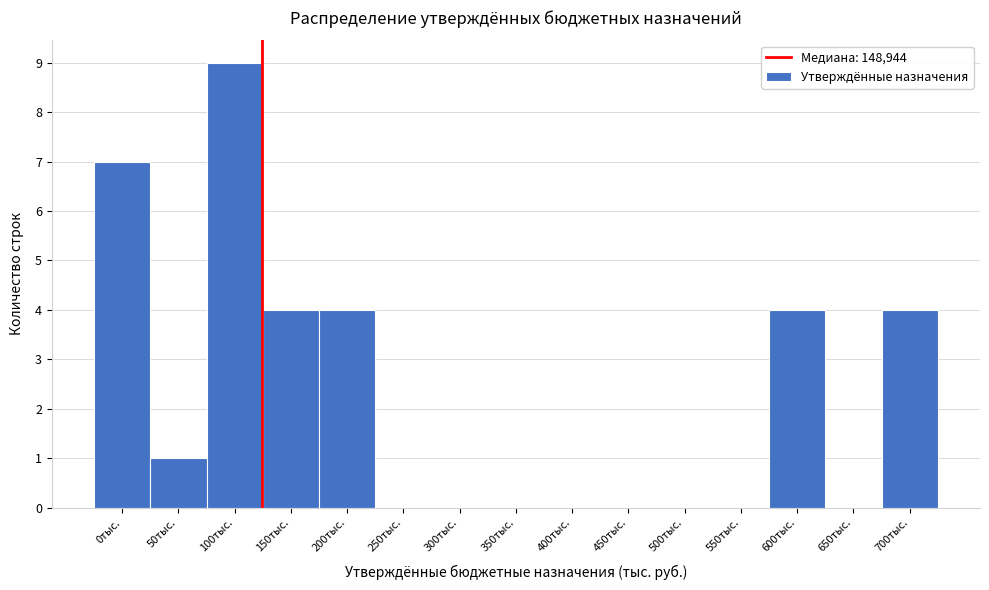

Reading left to right, transcribe all the data shown in this chart.

0тыс.=7	50тыс.=1	100тыс.=9	150тыс.=4	200тыс.=4	250тыс.=0	300тыс.=0	350тыс.=0	400тыс.=0	450тыс.=0	500тыс.=0	550тыс.=0	600тыс.=4	650тыс.=0	700тыс.=4